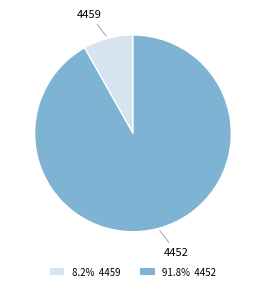

How many segments does this pie chart have?

2